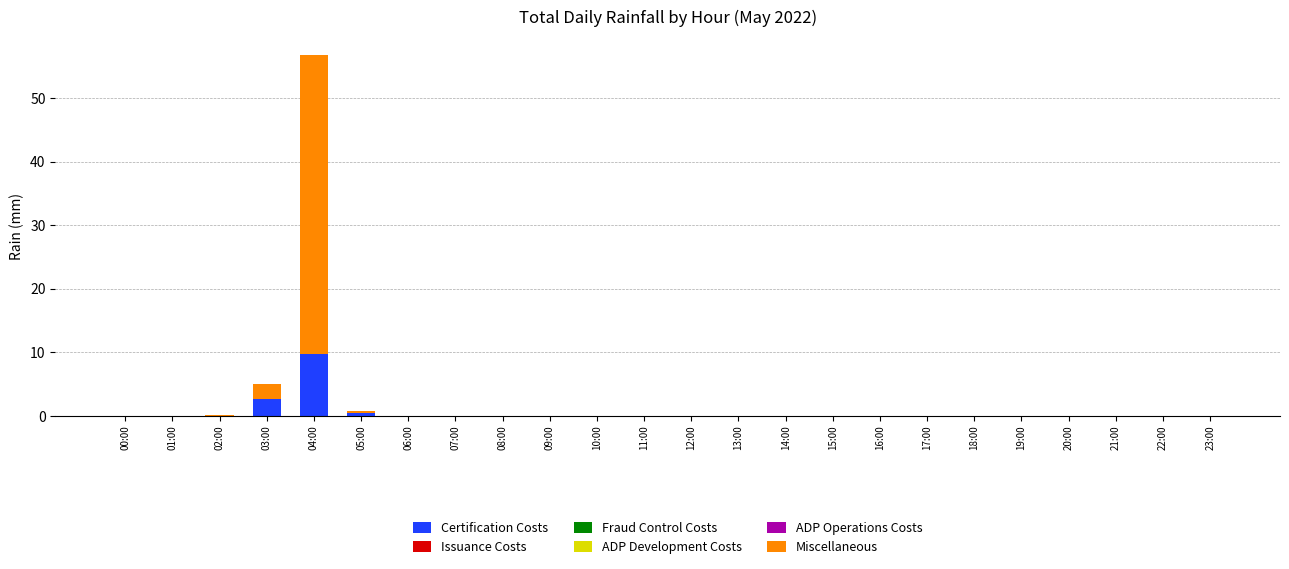

At which category is the sum across all series the highest?

04:00